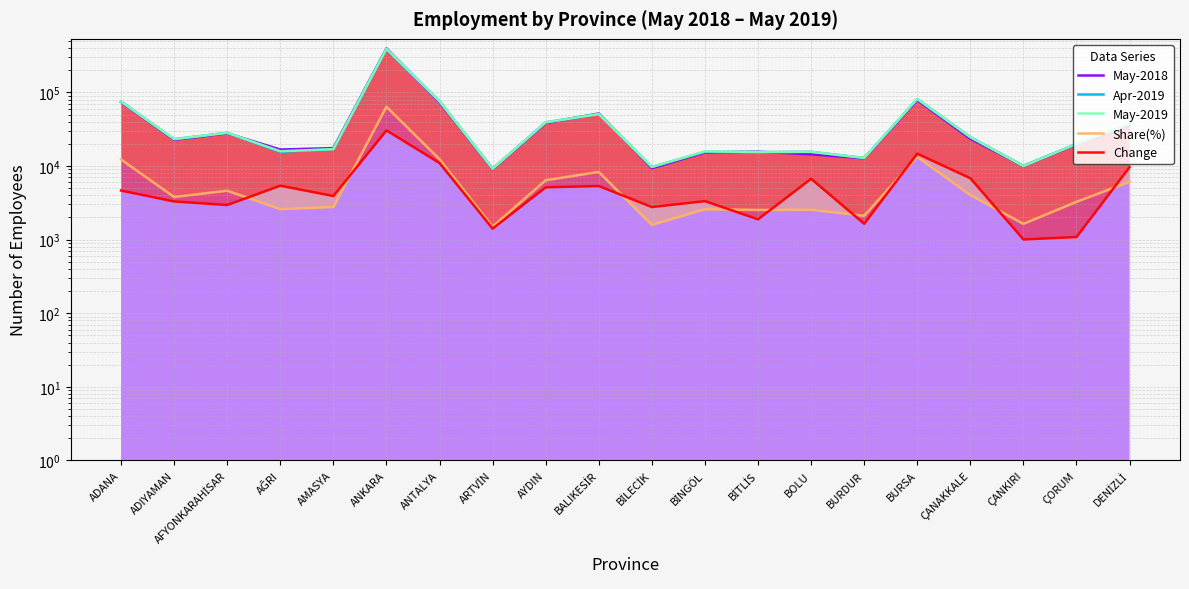

Rank the series at BURSA from lowest to highest value.

Share(%), Change, May-2018, May-2019, Apr-2019